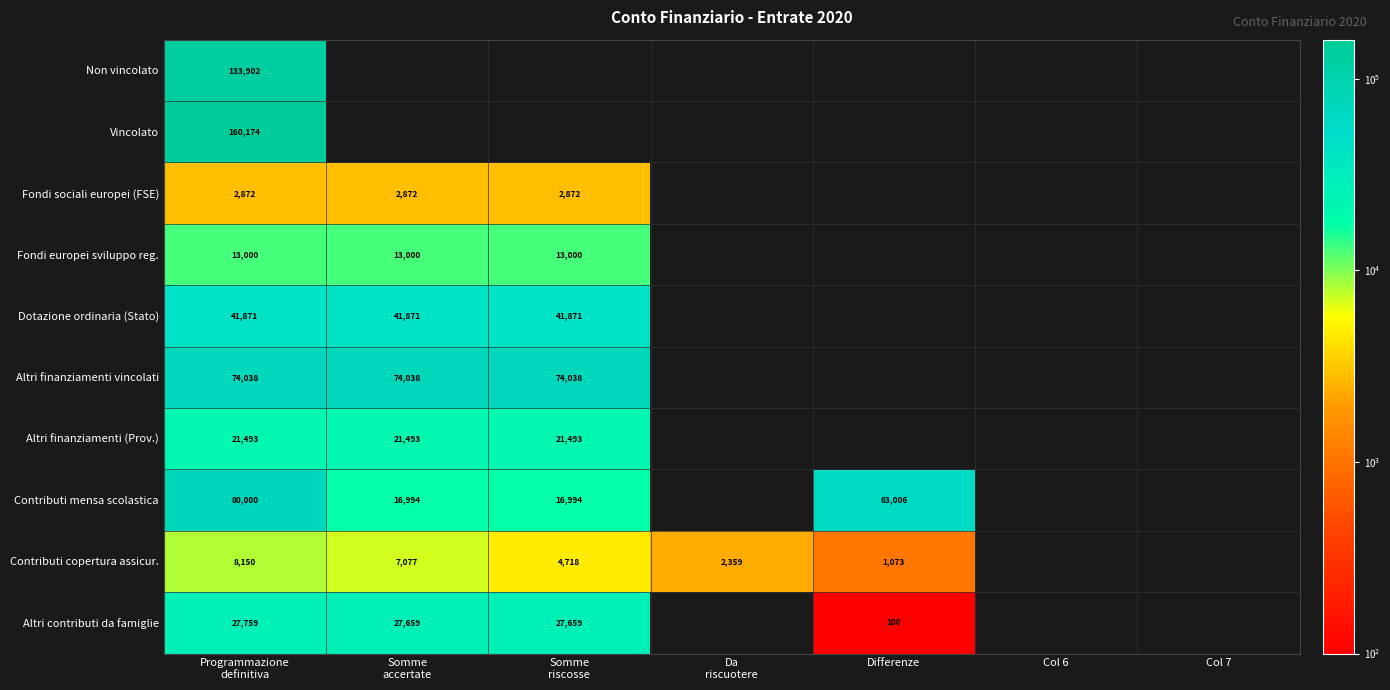

Rank the categories by Non vincolato value from highest to lowest.

Programmazione definitiva, Somme accertate, Somme riscosse, Da riscuotere, Differenze, Col 6, Col 7